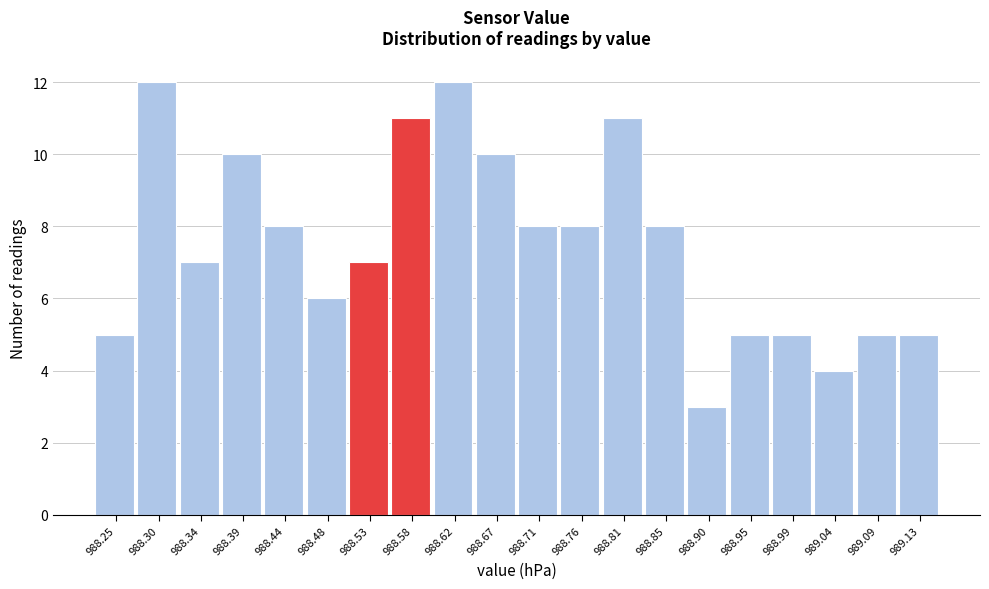

Reading right to left, extract all data points from this chart.

5	5	4	5	5	3	8	11	8	8	10	12	11	7	6	8	10	7	12	5